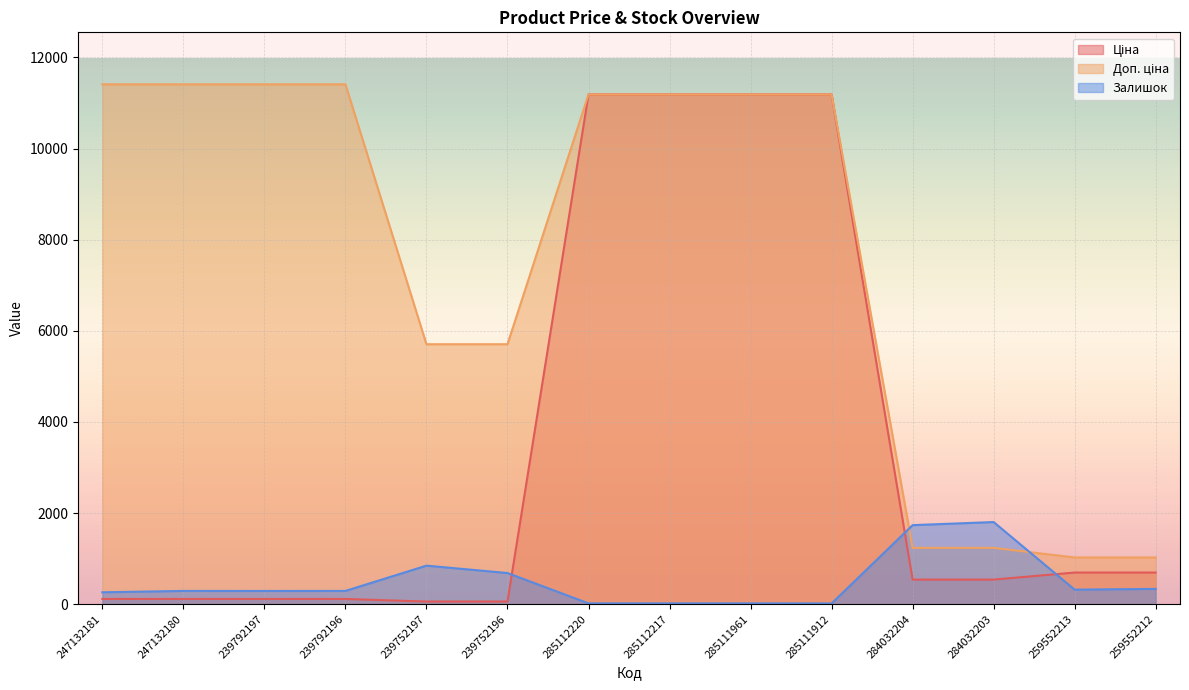

Reading right to left, what are all the values shown in this chart?

Ціна: 259552212=693.7	259552213=693.7	284032203=539.0	284032204=539.0	285111912=11188.2	285111961=11188.2	285112217=11188.2	285112220=11188.2	239752196=57.0	239752197=57.0	239792196=114.1	239792197=114.1	247132180=114.1	247132181=114.1
Доп. ціна: 259552212=1024.6	259552213=1024.6	284032203=1235.4	284032204=1235.4	285111912=11188.2	285111961=11188.2	285112217=11188.2	285112220=11188.2	239752196=5705.0	239752197=5705.0	239792196=11410.0	239792197=11410.0	247132180=11410.0	247132181=11410.0
Залишок: 259552212=335.0	259552213=318.0	284032203=1802.0	284032204=1734.0	285111912=15.0	285111961=17.0	285112217=17.0	285112220=17.0	239752196=683.0	239752197=845.0	239792196=290.0	239792197=289.0	247132180=290.0	247132181=260.0